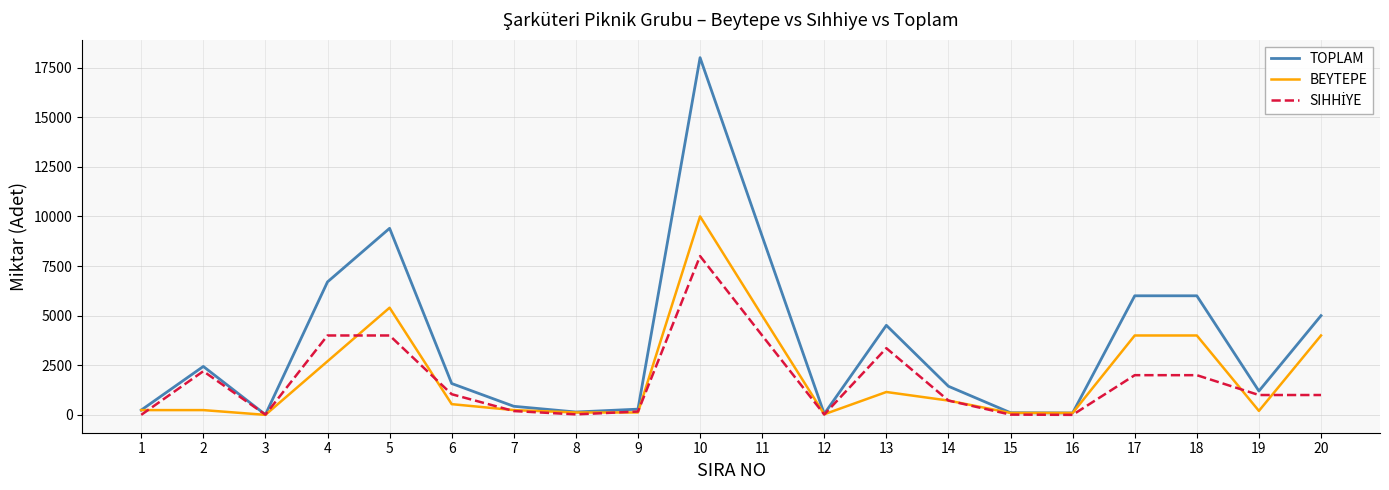

The value of TOPLAM at 10 is 6357. True or false?

False